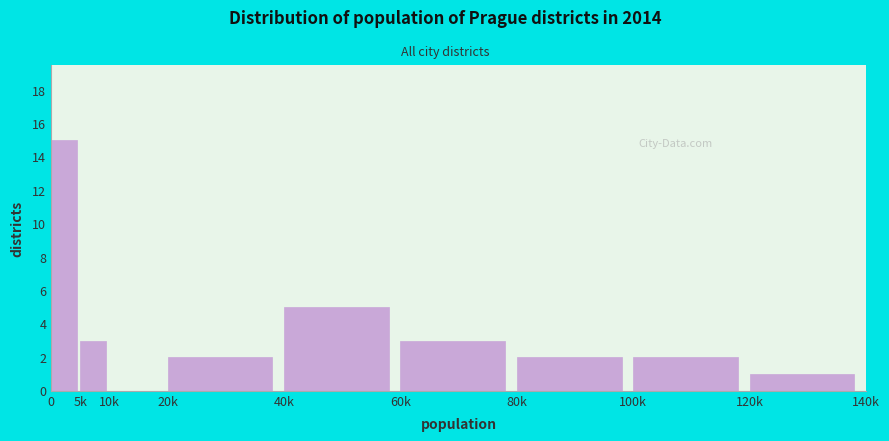

Reading right to left, what are all the values shown in this chart?

120k=1	100k=2	80k=2	60k=3	40k=5	20k=2	10k=0	5k=3	0=15